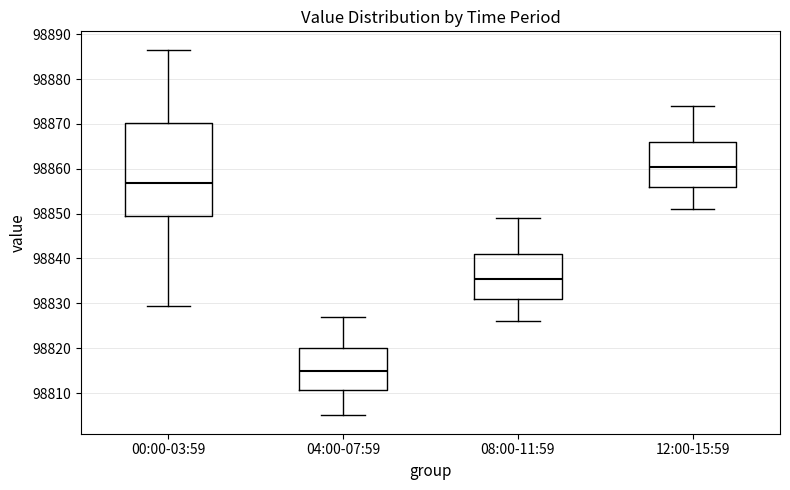

Which box's median line is the highest?

12:00-15:59